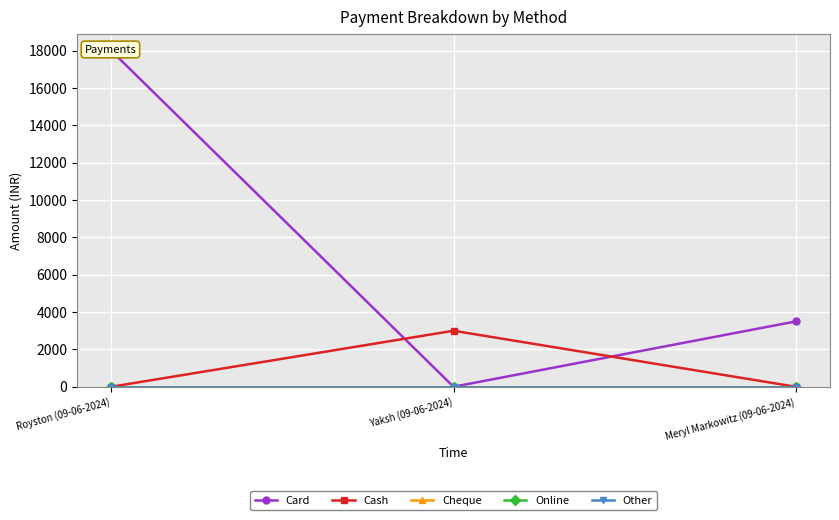

Reading right to left, extract all data points from this chart.

Card: Meryl Markowitz (09-06-2024)=3500	Yaksh (09-06-2024)=0	Royston (09-06-2024)=18000
Cash: Meryl Markowitz (09-06-2024)=0	Yaksh (09-06-2024)=3000	Royston (09-06-2024)=0
Cheque: Meryl Markowitz (09-06-2024)=0	Yaksh (09-06-2024)=0	Royston (09-06-2024)=0
Online: Meryl Markowitz (09-06-2024)=0	Yaksh (09-06-2024)=0	Royston (09-06-2024)=0
Other: Meryl Markowitz (09-06-2024)=0	Yaksh (09-06-2024)=0	Royston (09-06-2024)=0